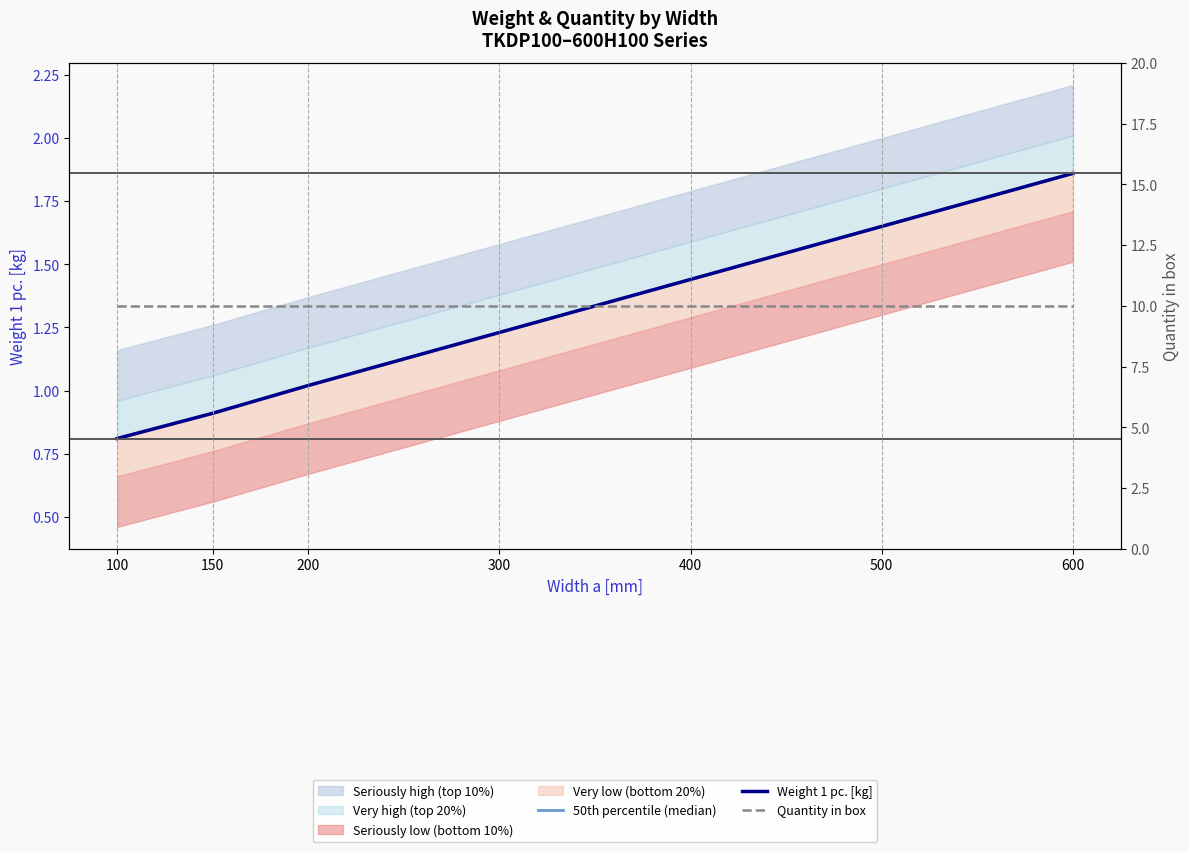

True or false: Quantity in box has more than 1 points higher than both neighbors.

False